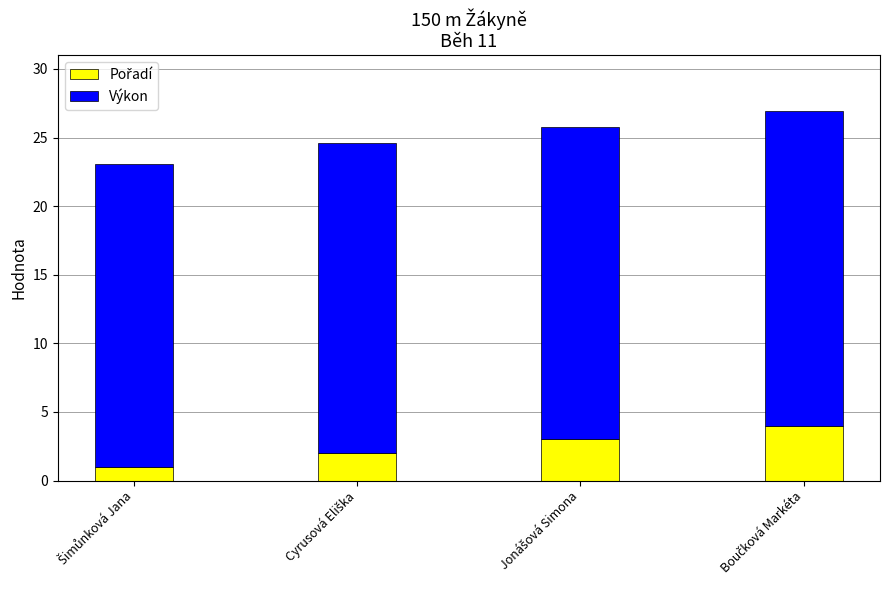

Is it true that Výkon equals 22.6 at Cyrusová Eliška?

True